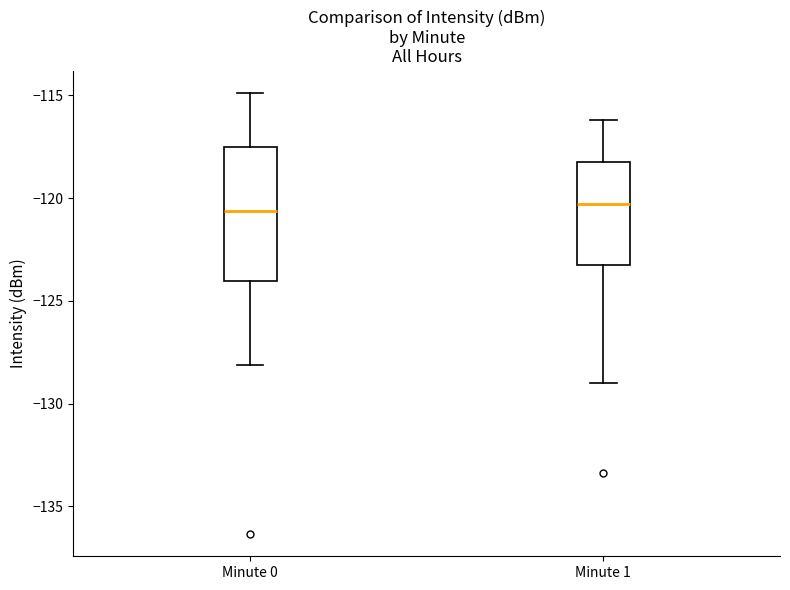

Reading left to right, transcribe this box plot: for each box, give where its median line is, the range the box spans, and where its two whiskers end, as read against the y-axis. The values are not printed on the chart, so give them approximately, as read against the axis.

Minute 0: median -120.5, box -124.0 to -117.5, whiskers -128.0 to -115.0
Minute 1: median -120.5, box -123.5 to -118.0, whiskers -129.0 to -116.0